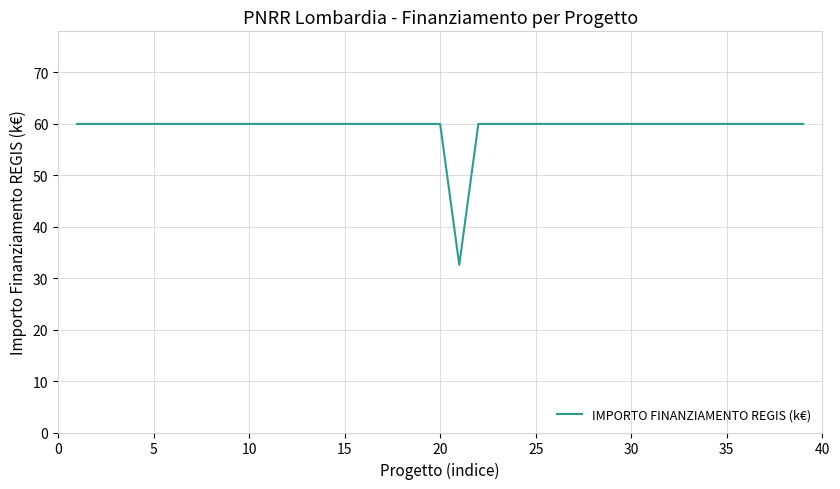

What is the difference between the maximum and minimum values?

27.4